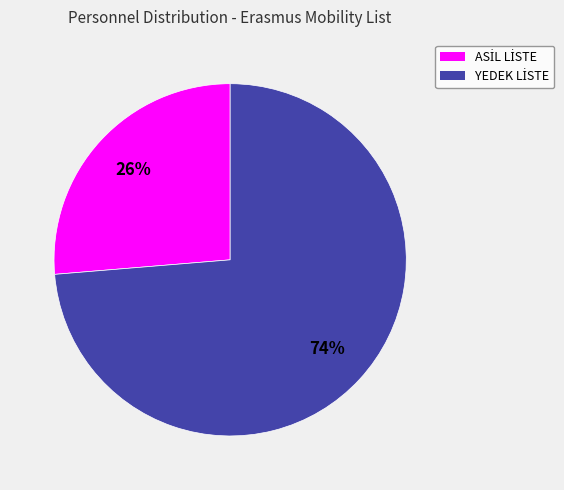

Does any single category account for the majority?

Yes